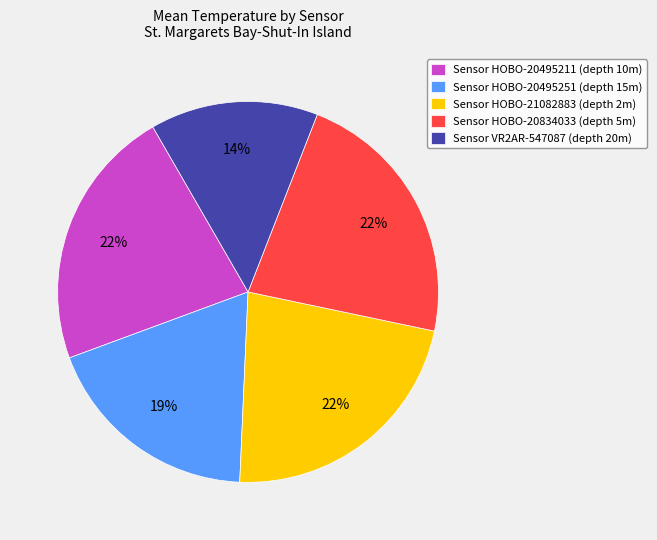

Which category has the smallest portion of the pie?

Sensor VR2AR-547087 (depth 20m)